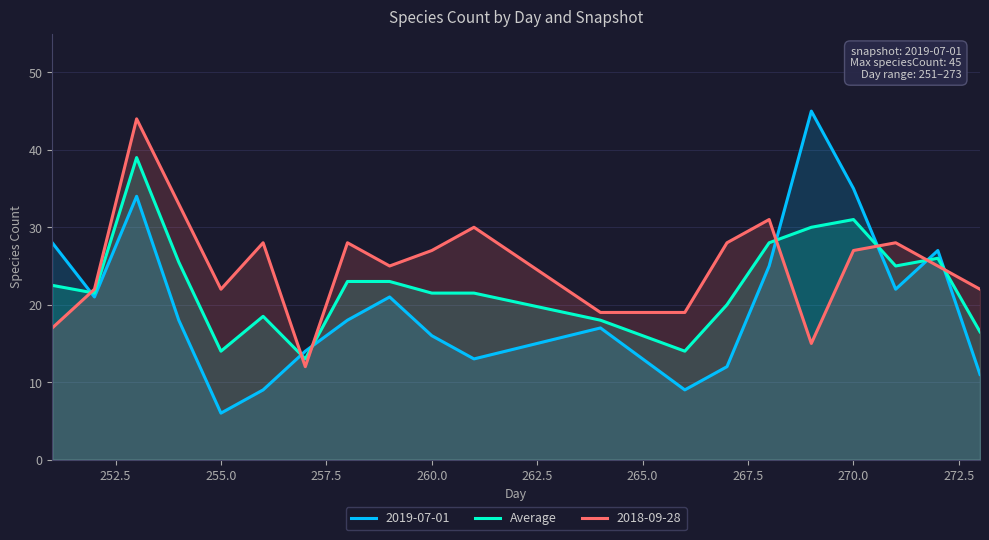

What is the spread (max minus min) of values at 255.0?

16.0